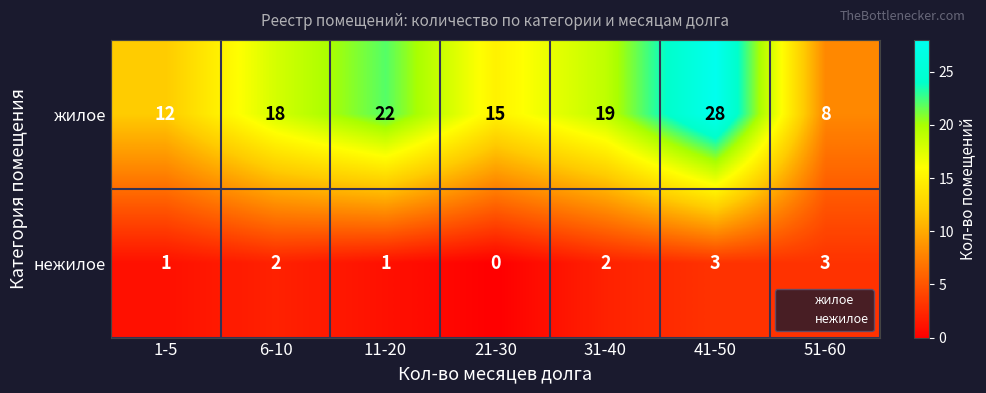

How many series are shown in this chart?

2